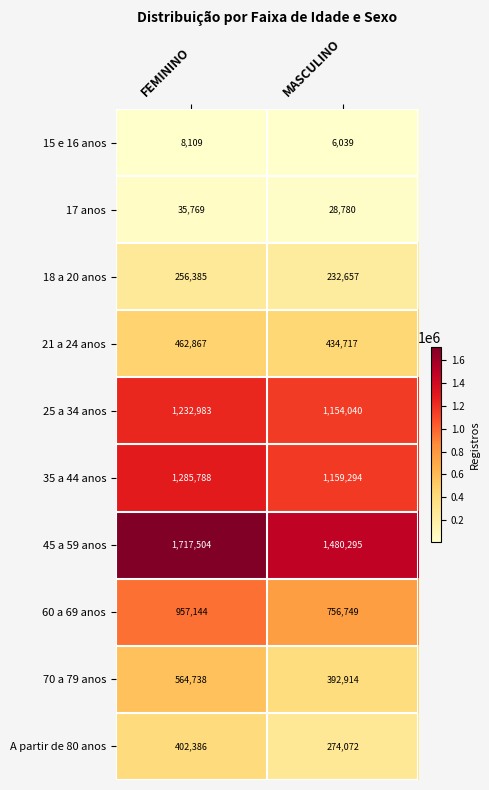

What is the difference between the 17 anos values at FEMININO and MASCULINO?

6989